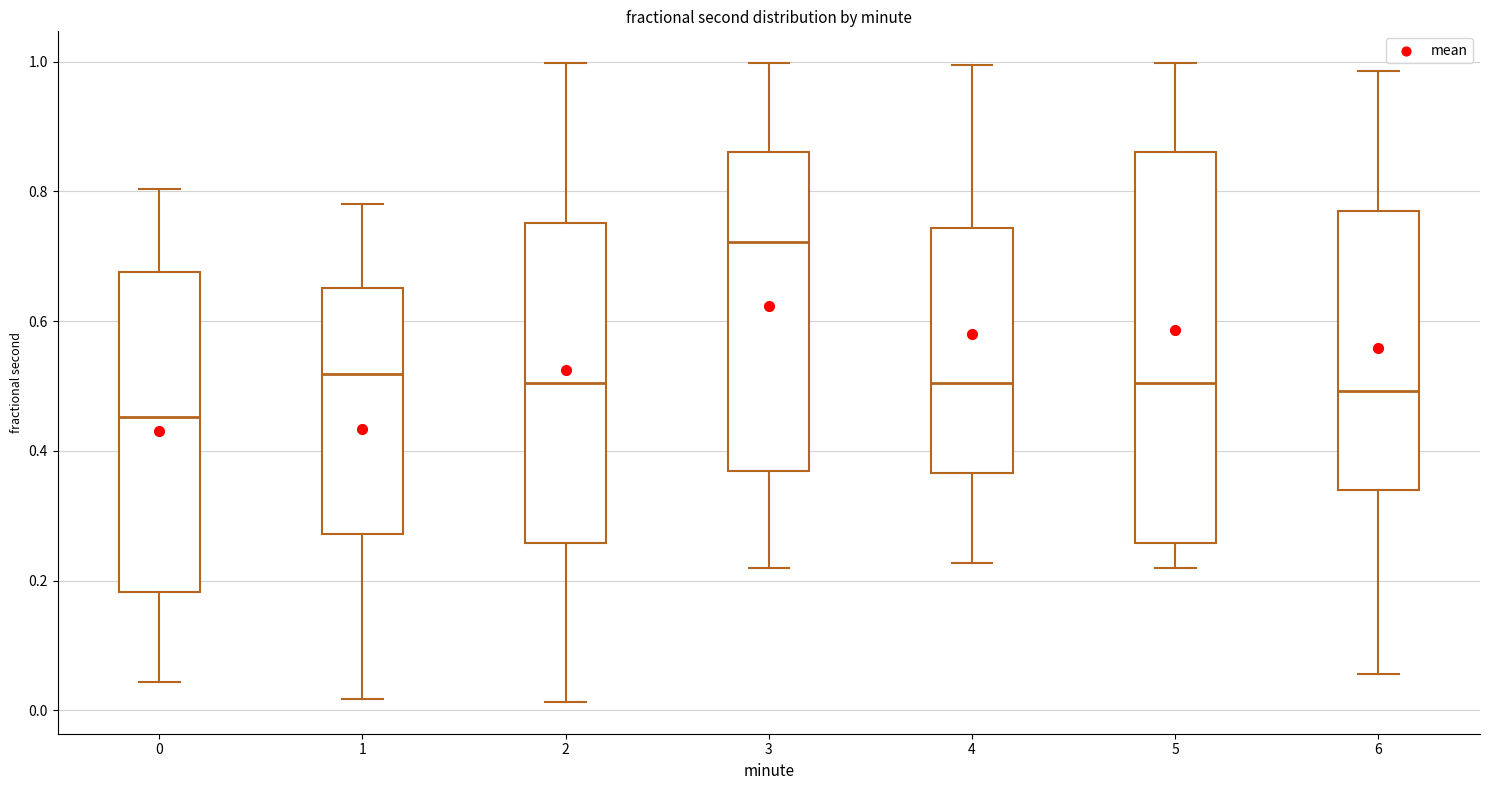

Which box has the lowest median line?

0